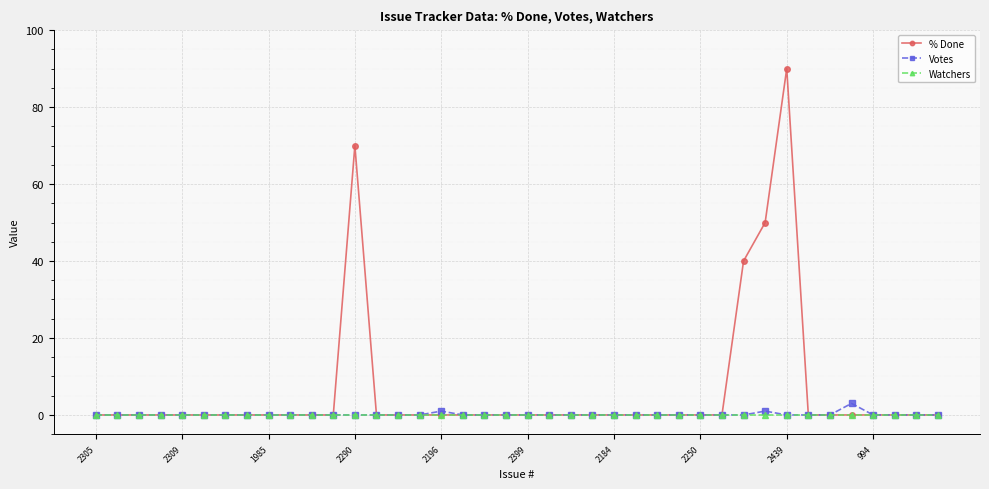

Does the chart have visible grid lines?

Yes